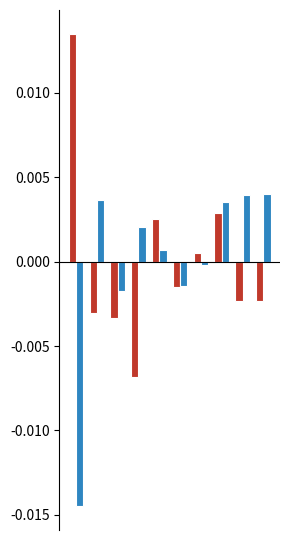

How many series are shown in this chart?

2